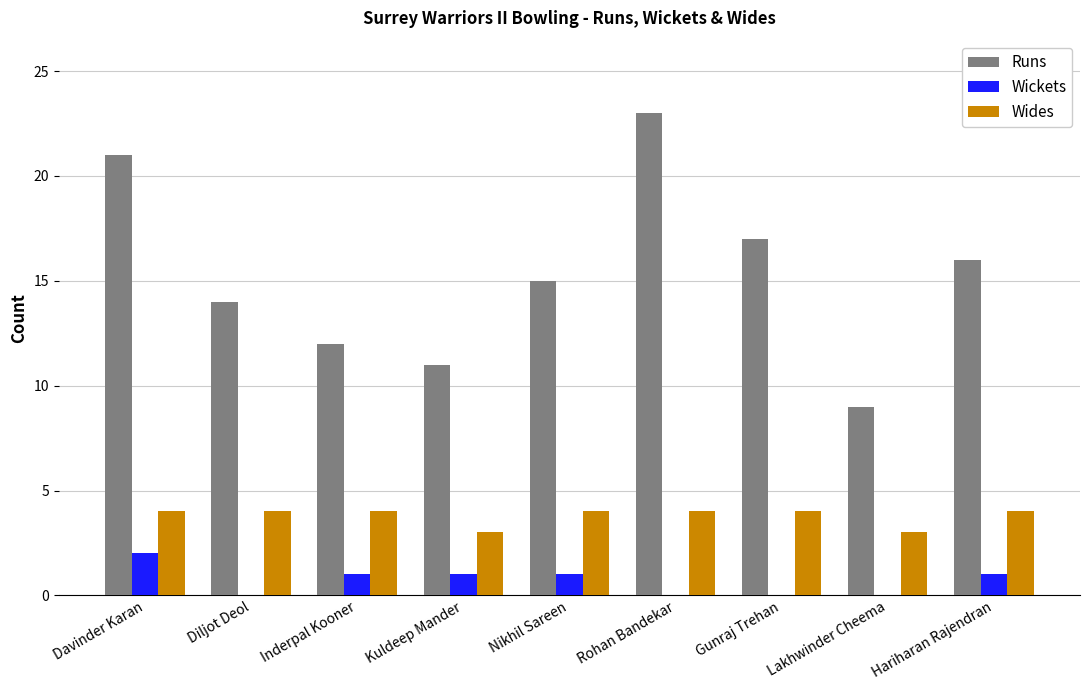

What is the total value across all series at Kuldeep Mander?

15